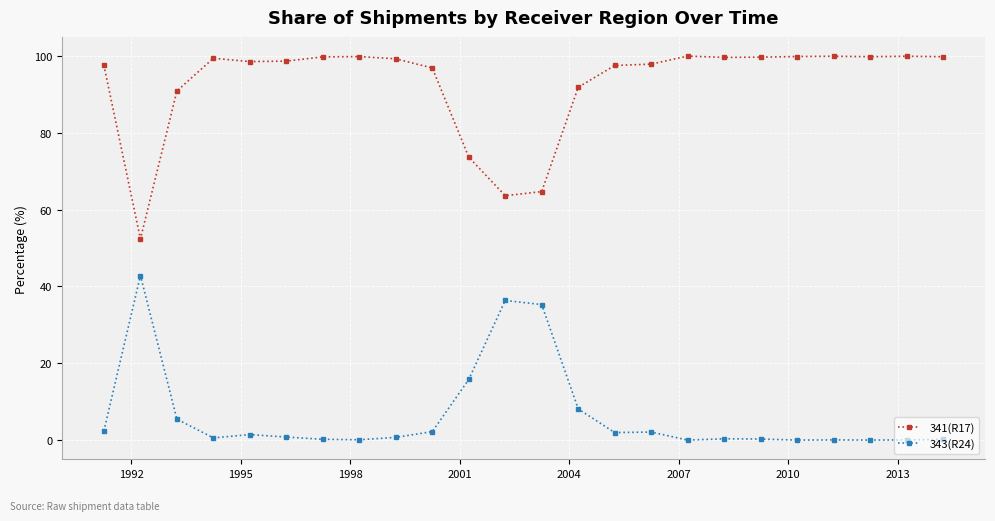

What is the difference between the second highest and minimum values in the 343(R24) series?

36.4